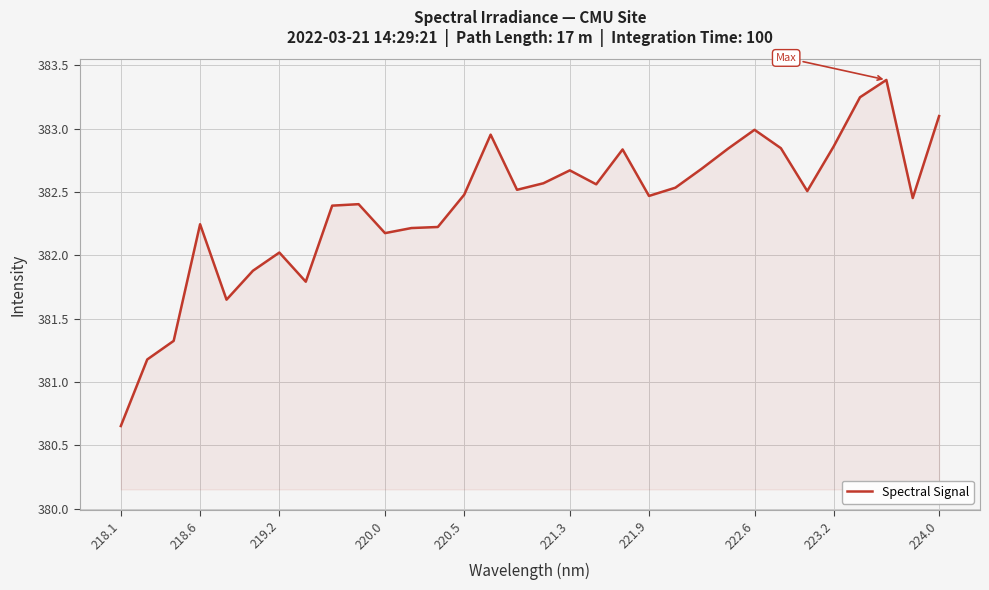

What is the difference between the maximum and minimum values?

2.7